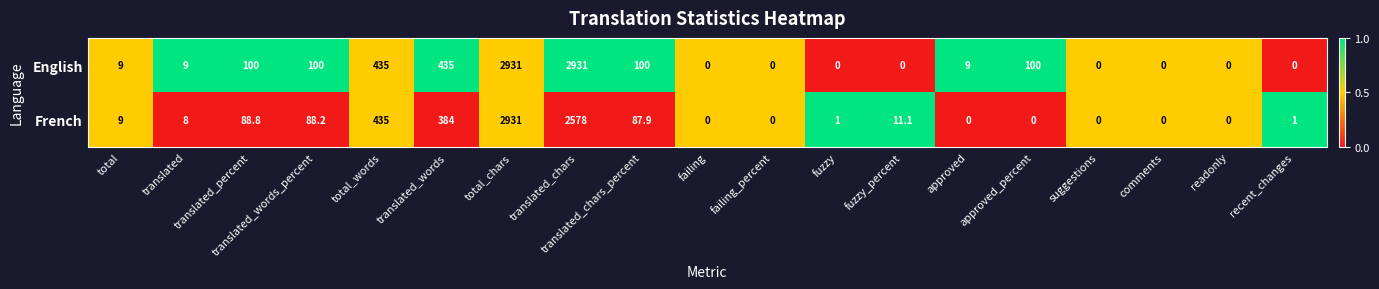

What is the sum of the French values at total_chars and translated_words?

3315.0